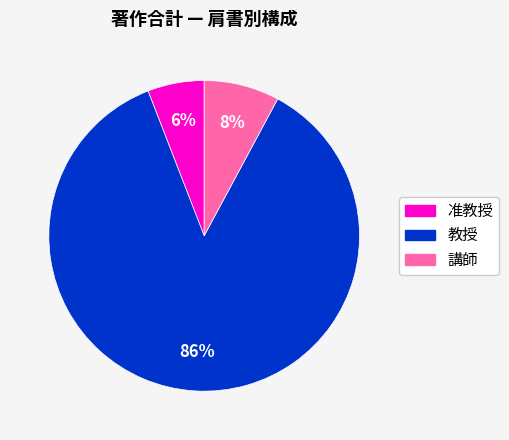

To the nearest percent, what is the average slice percentage?

33%